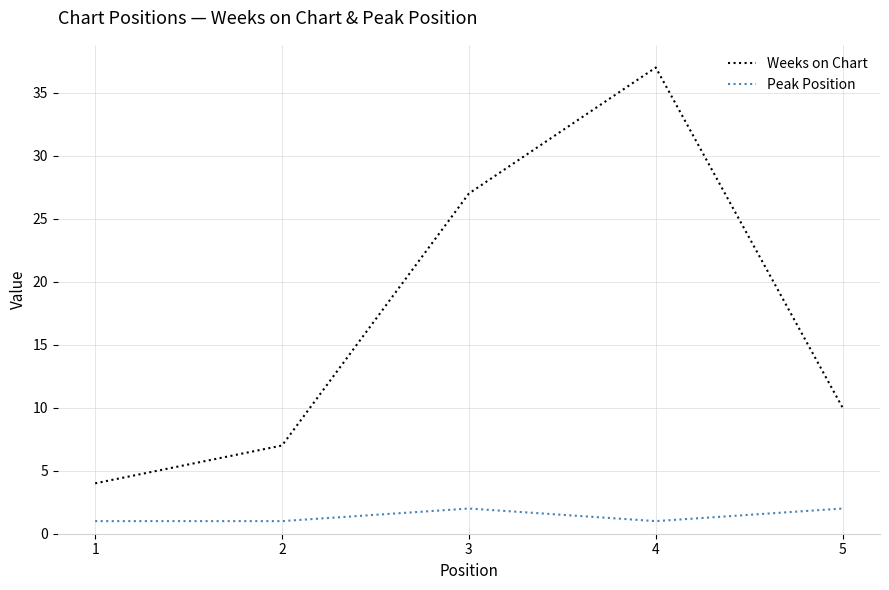

What is the difference between the maximum and minimum values in the Weeks on Chart series?

33